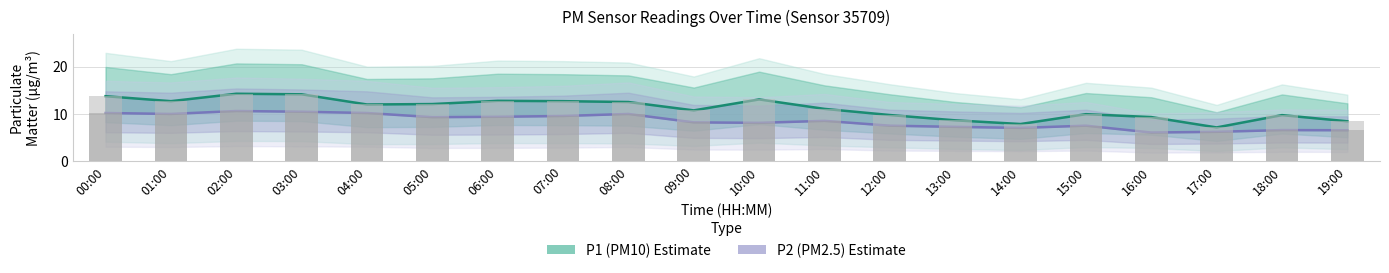

At which category does the chart reach its peak across all series?

02:00